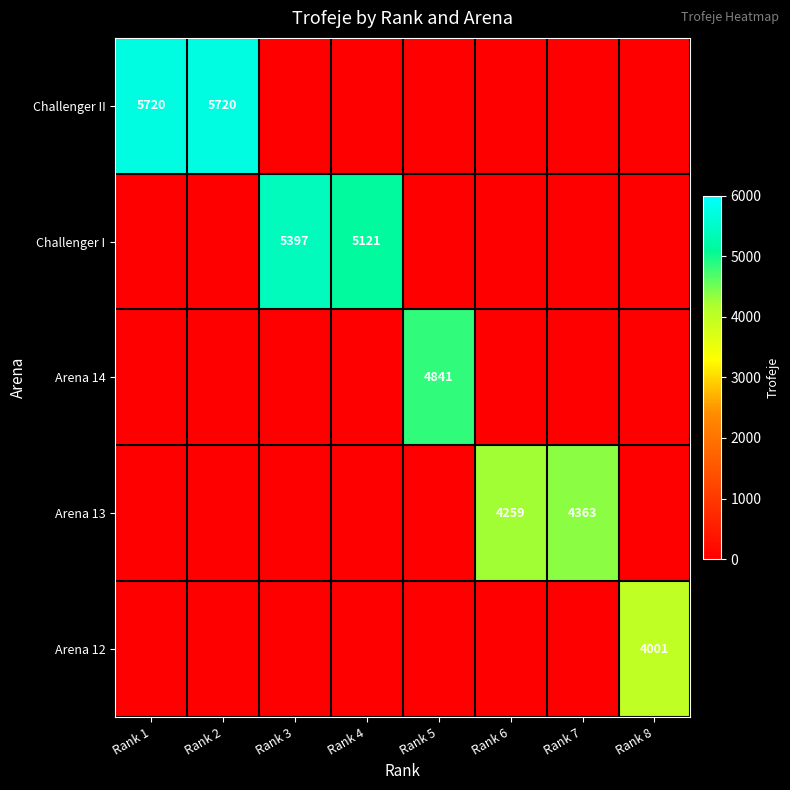

The value of Arena 14 at Rank 5 is 4841. True or false?

True